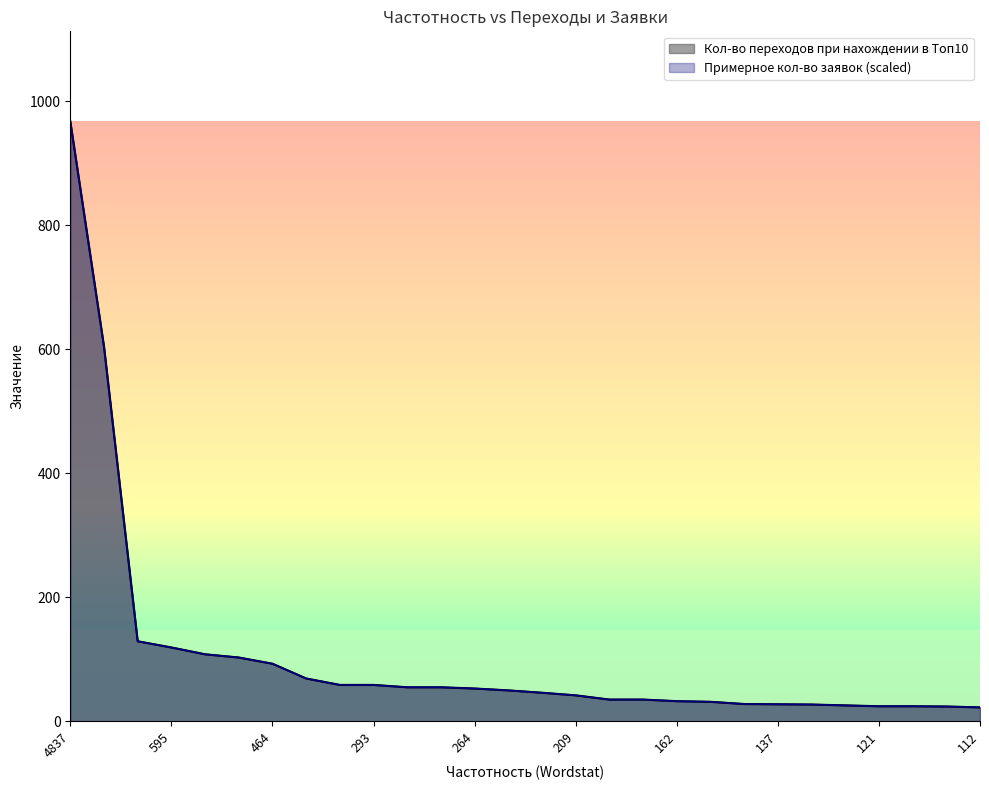

What is the minimum value shown in the chart?

22.4